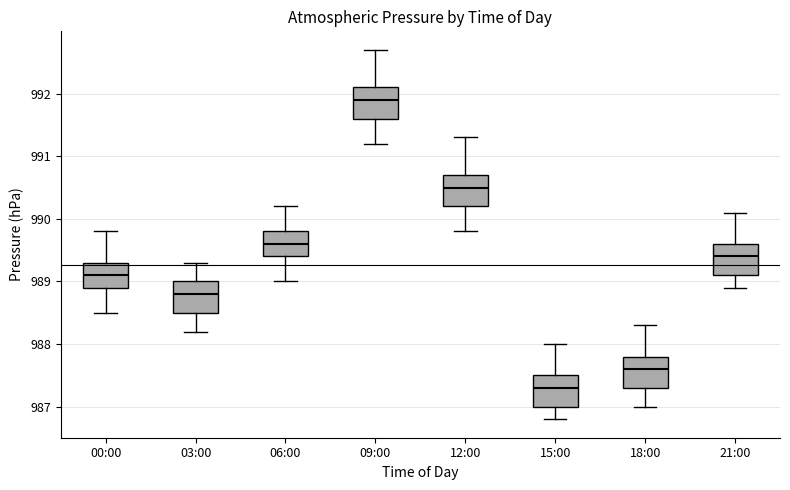

Where is the lower edge of the box for 00:00 on the y-axis? The values are not printed on the chart, so give them approximately, as read against the axis.

988.9